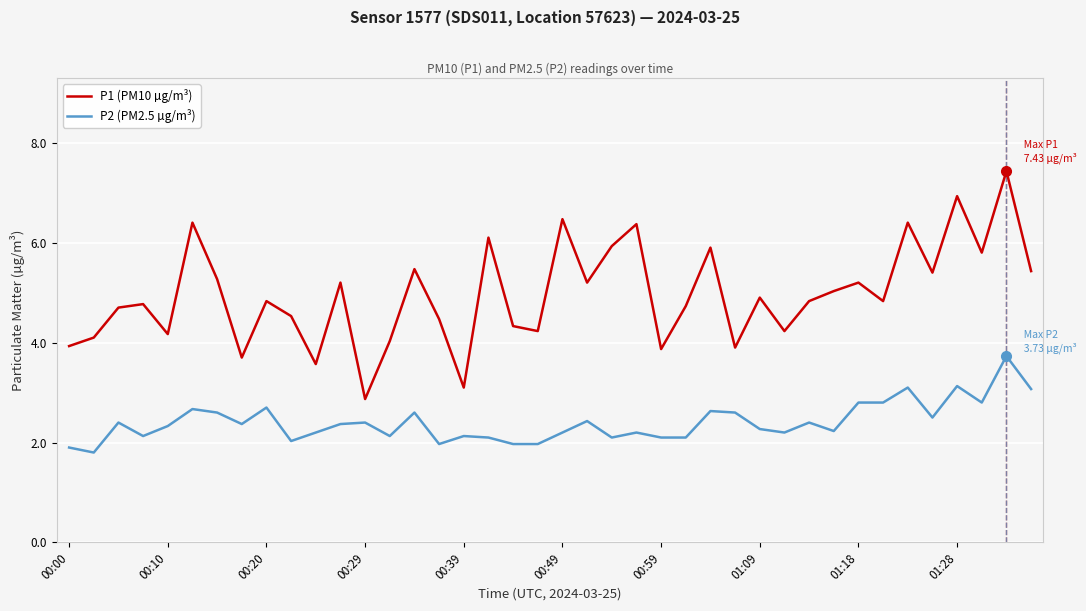

True or false: P2 (PM2.5 µg/m³) and P1 (PM10 µg/m³) intersect in this chart.

False